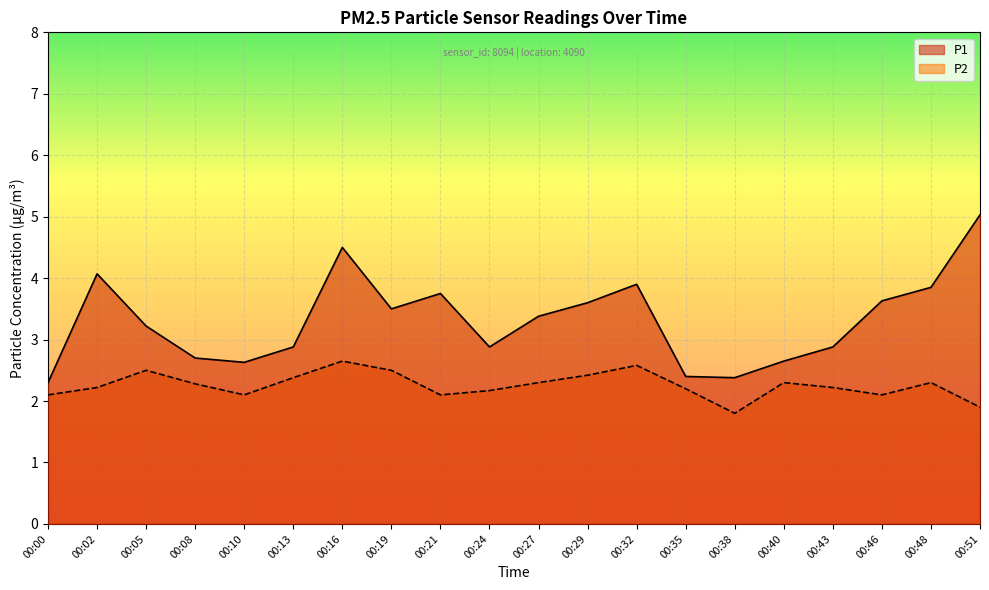

What is the minimum value shown in the chart?

1.8